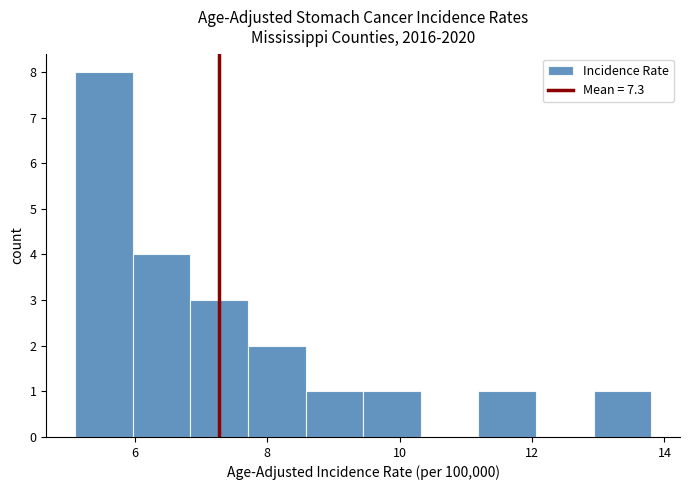

How tall is the bar that spans 7.8 to 8.6 on the x-axis? Neither the bar edges nor the heights are printed on the chart, so give them approximately, as read against the axes.

2